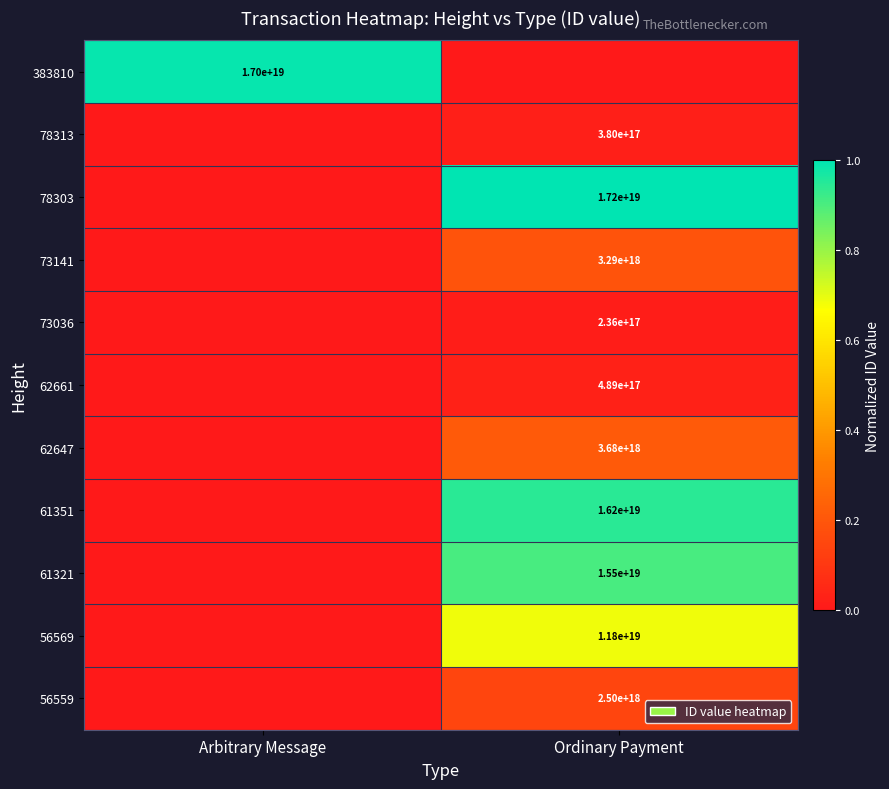

The value of 73141 at Ordinary Payment is 3290000000000000000. True or false?

True